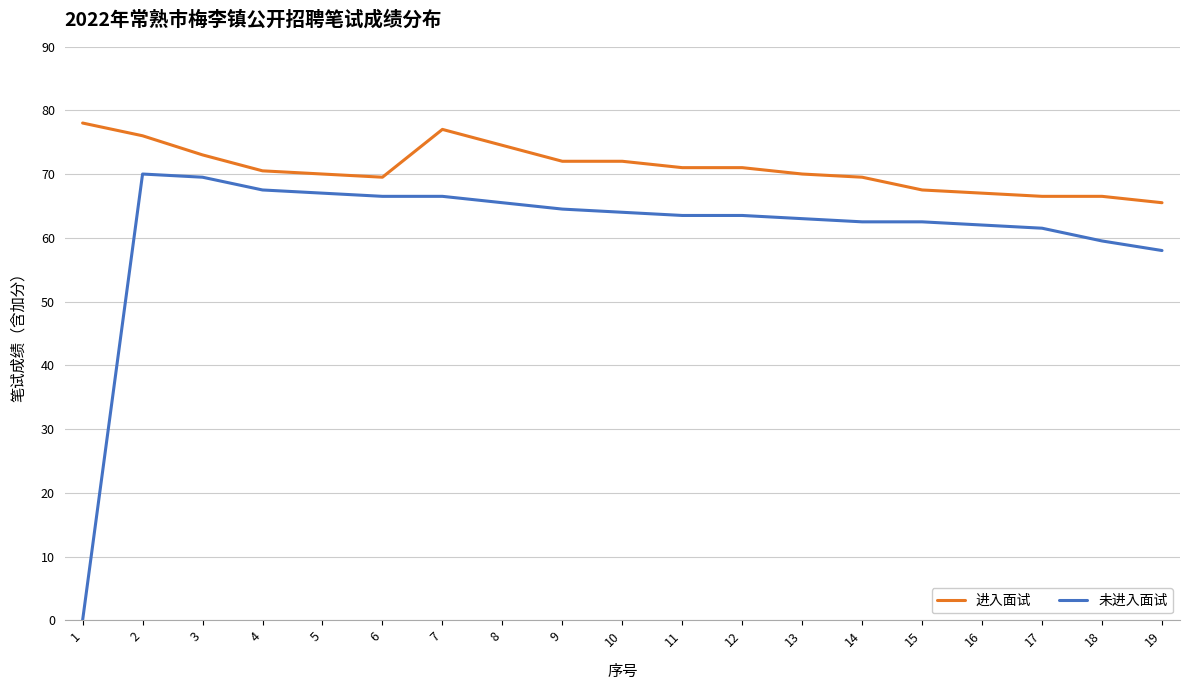

Which series has the largest range (max minus min)?

未进入面试